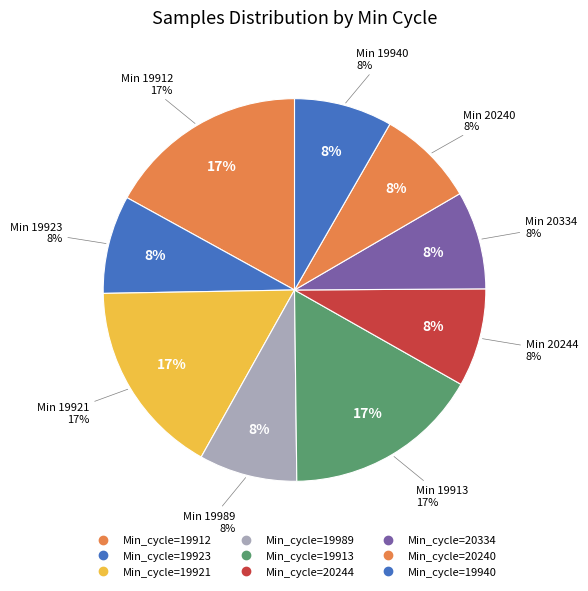

Which category has the biggest portion of the pie?

19912